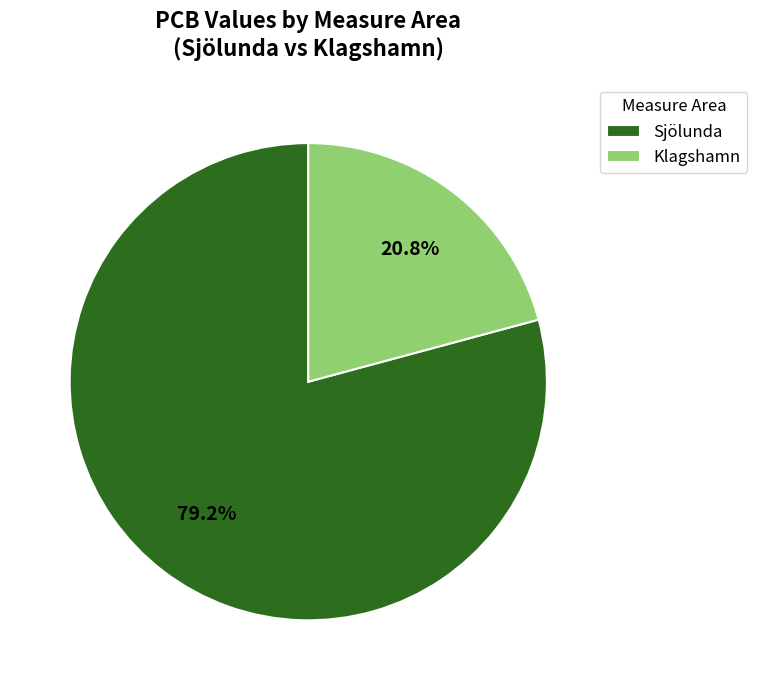

How much of the chart is everything except Sjölunda?

20.8%